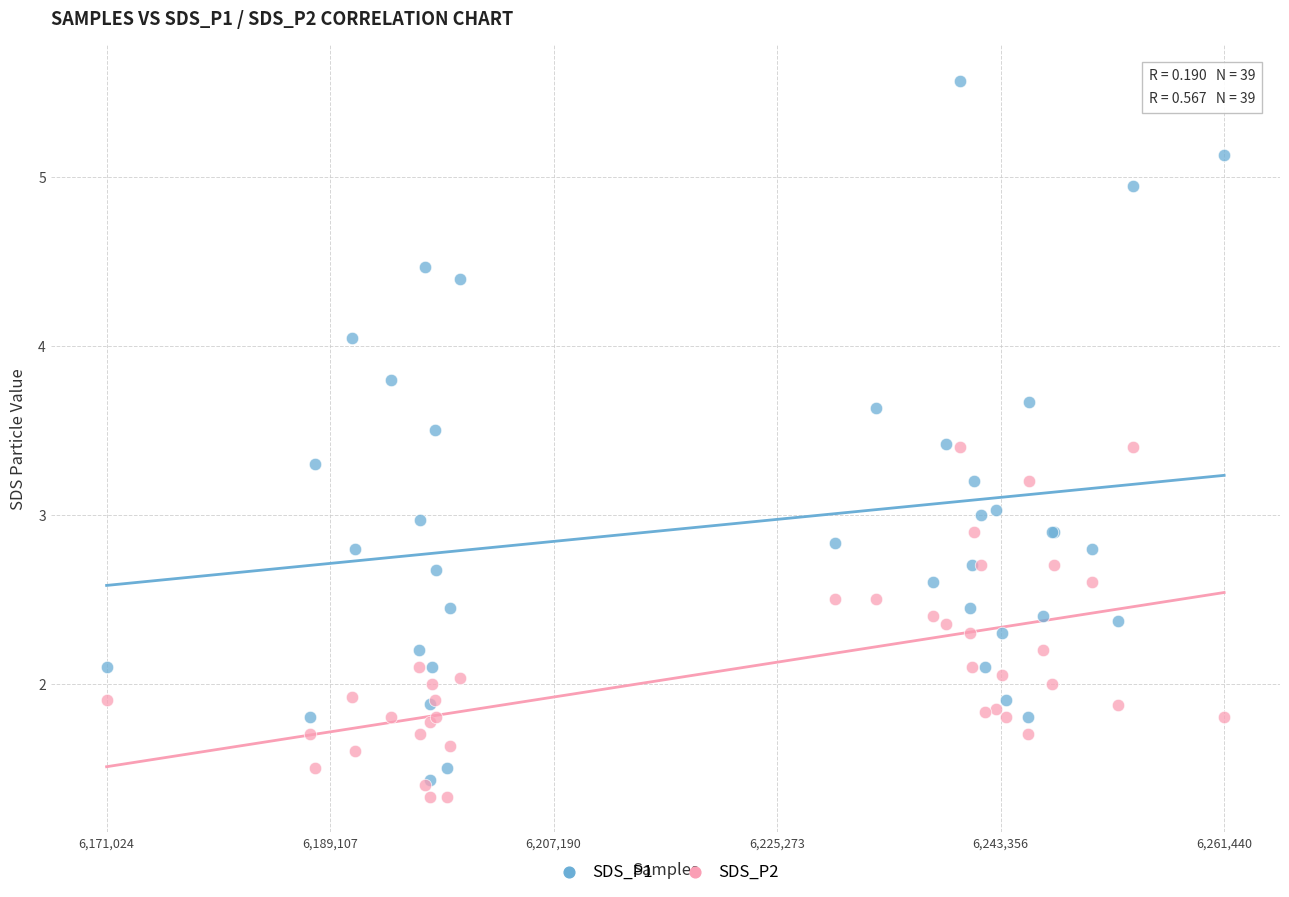

Which series contains the lowest Y value?

SDS_P2